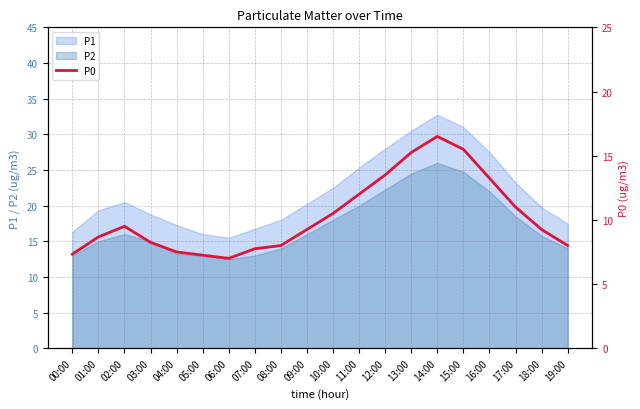

True or false: there are more than 2 points higher than both neighbors.

False